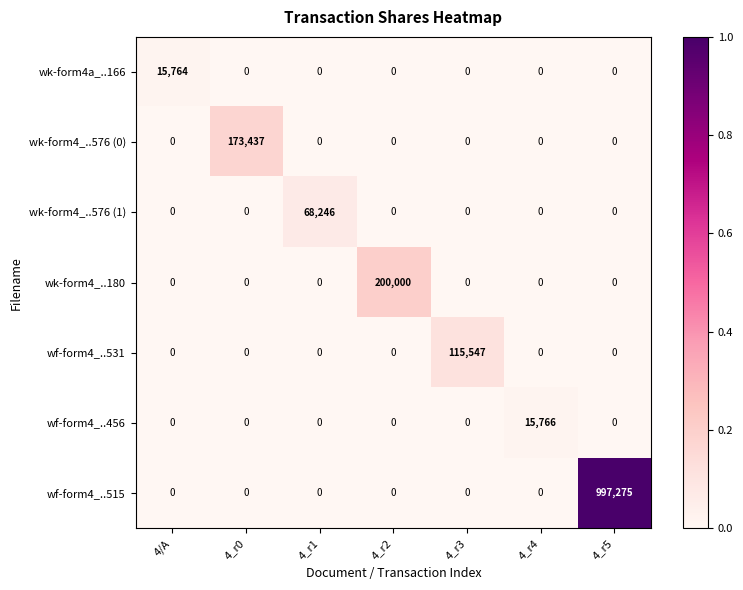

Which category has the highest value in the wf-form4_..515 series?

4_r5